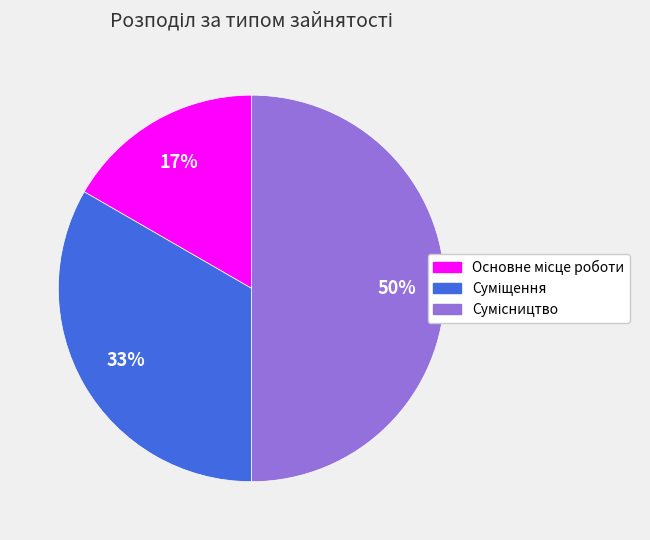

To the nearest percent, what is the difference between the largest and smallest slice percentages?

33%